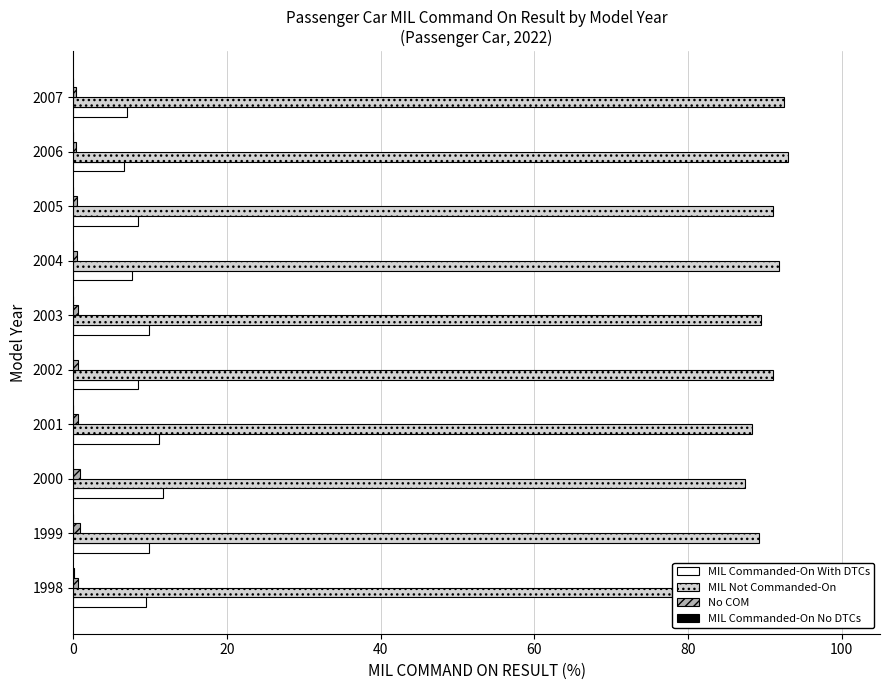

Which series has the largest total across all categories?

MIL Not Commanded-On